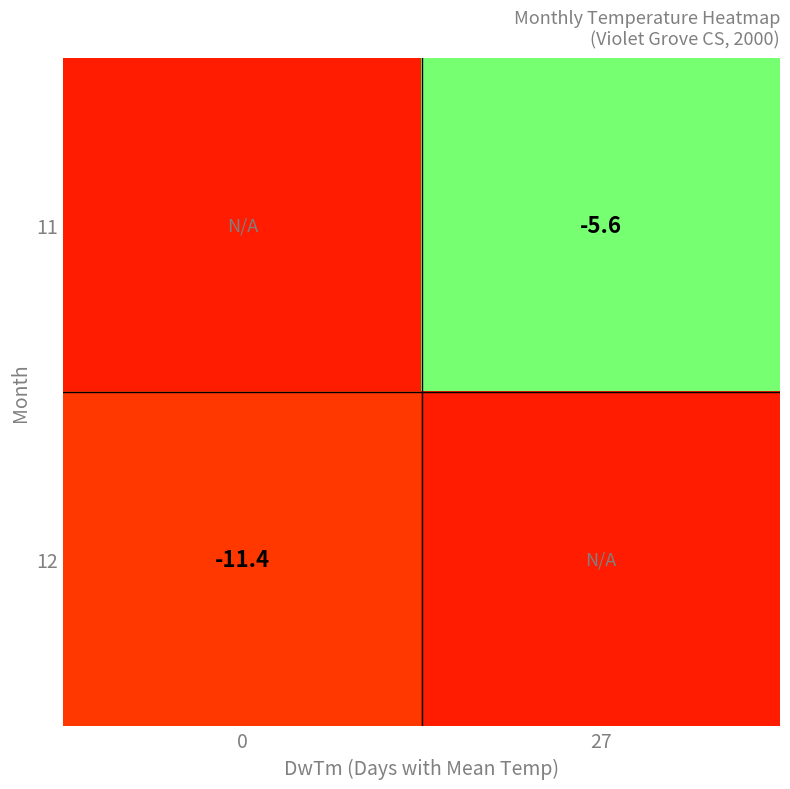

Is it true that row_0 equals -7.2 at 0?

False